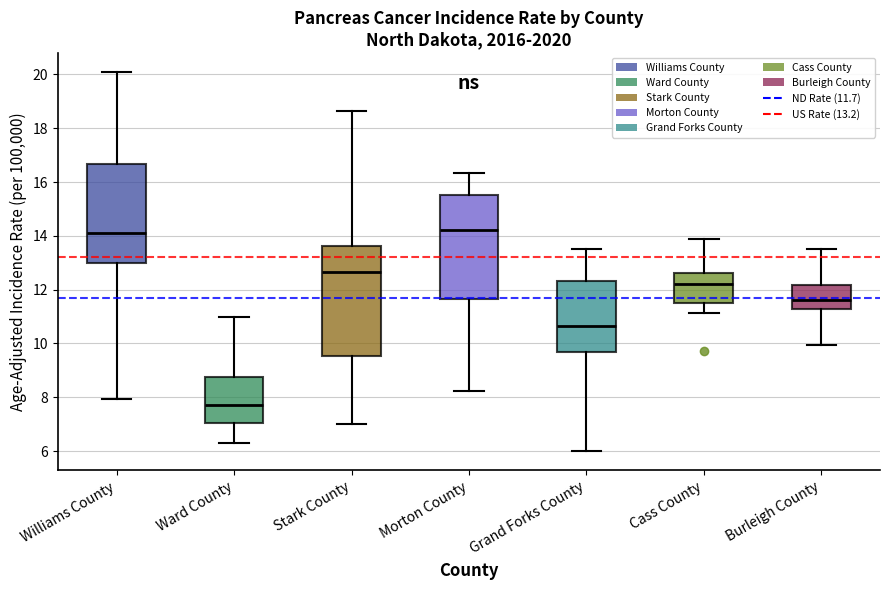

Which box's median line is the lowest?

Ward County